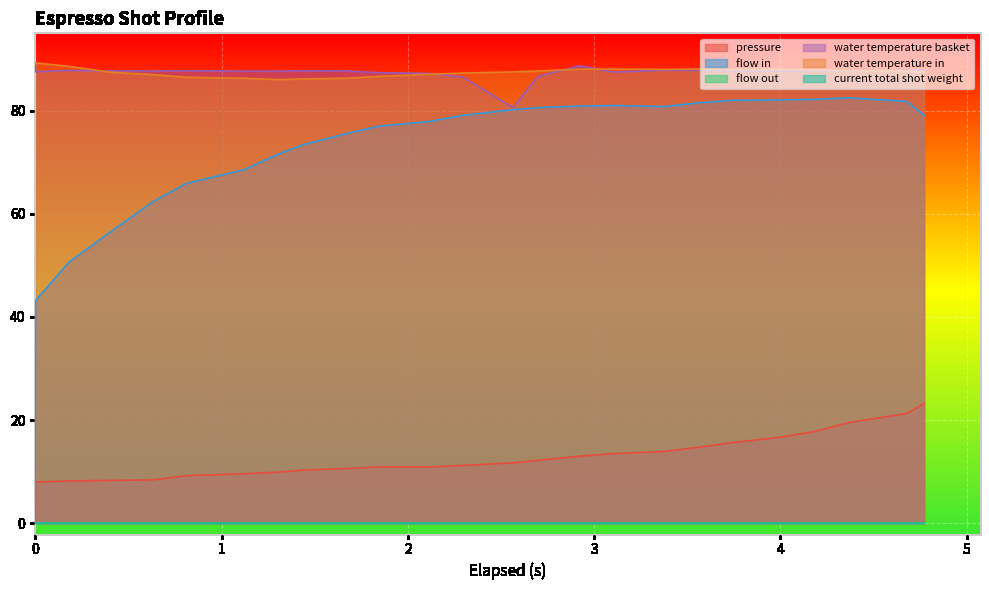

In water_temperature_basket, how many points are lower than both neighbors (excluding endpoints)?

5